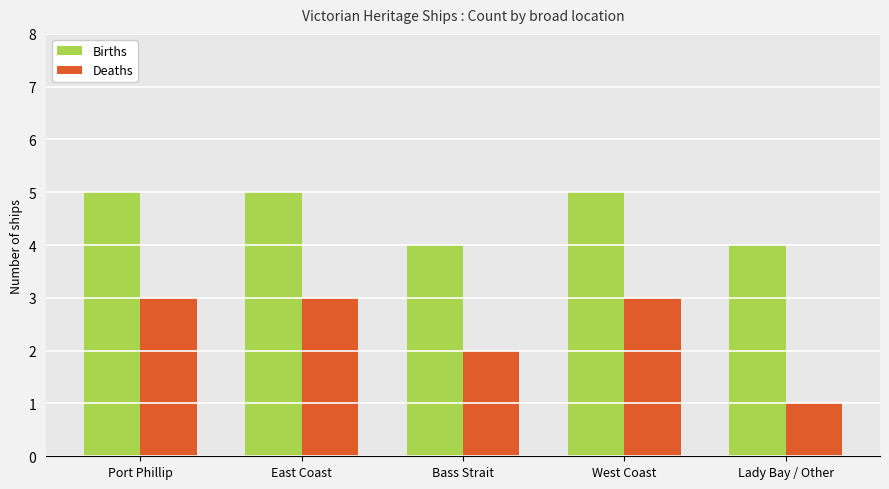

Reading left to right, list all the values displayed in this chart.

Births: 5	5	4	5	4
Deaths: 3	3	2	3	1